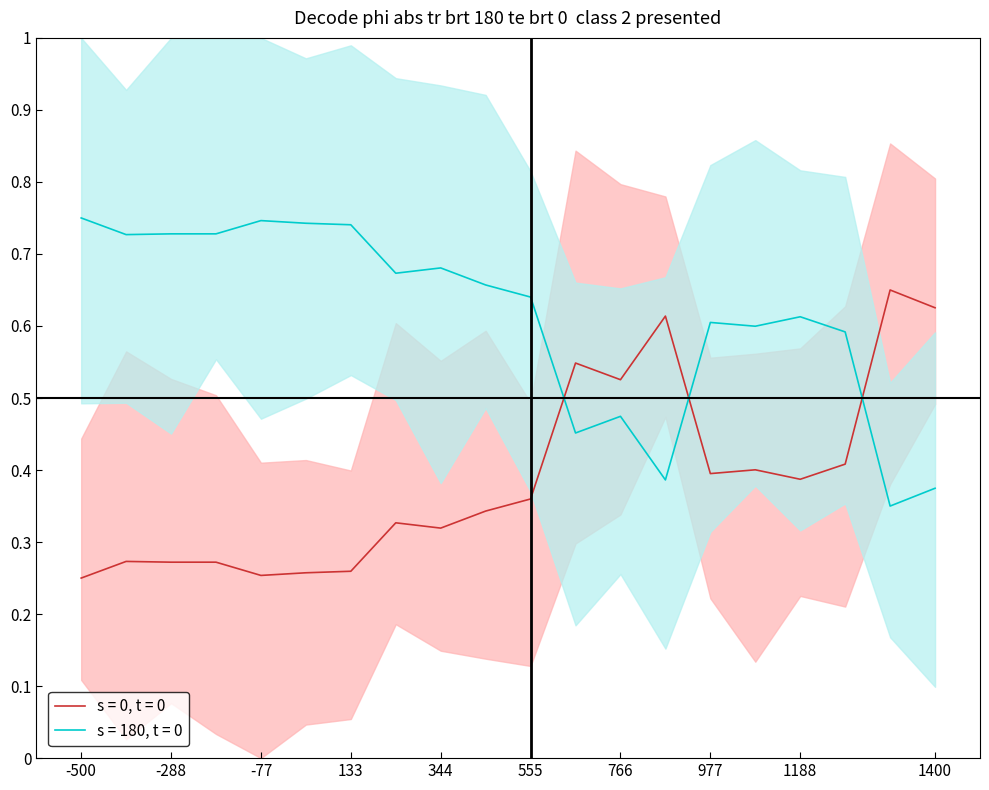

True or false: OBS_VALUE_lower and OBS_VALUE cross at least once.

True